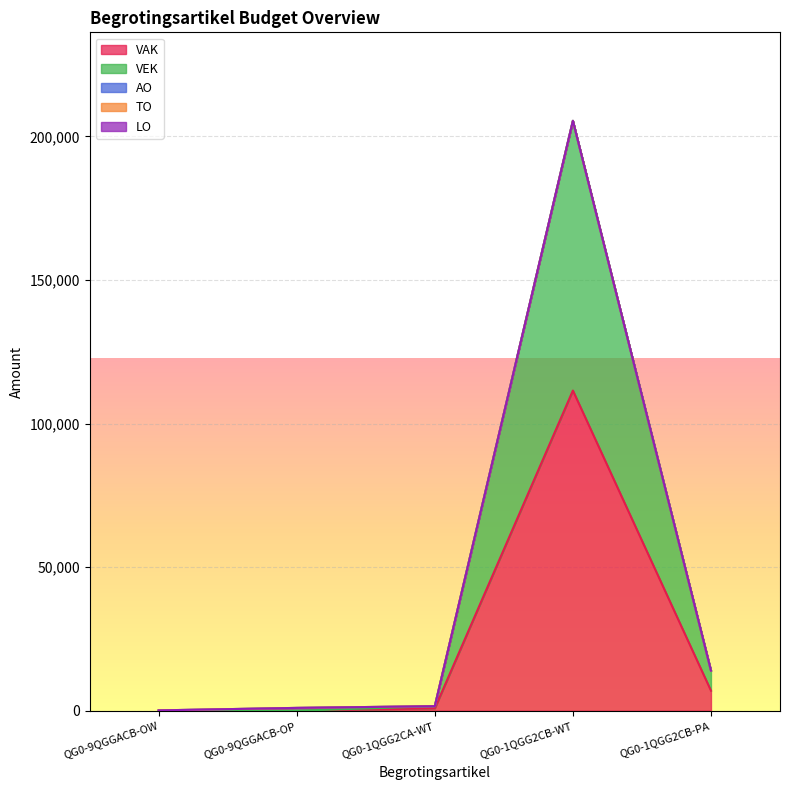

What are all the series names shown in the legend?

VAK, VEK, AO, TO, LO